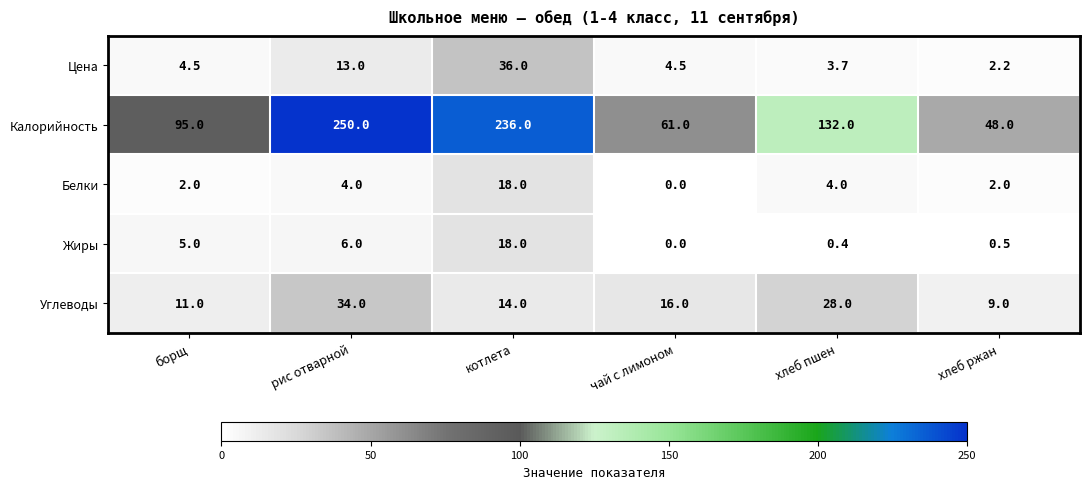

Which category has the highest value in the Цена series?

котлета